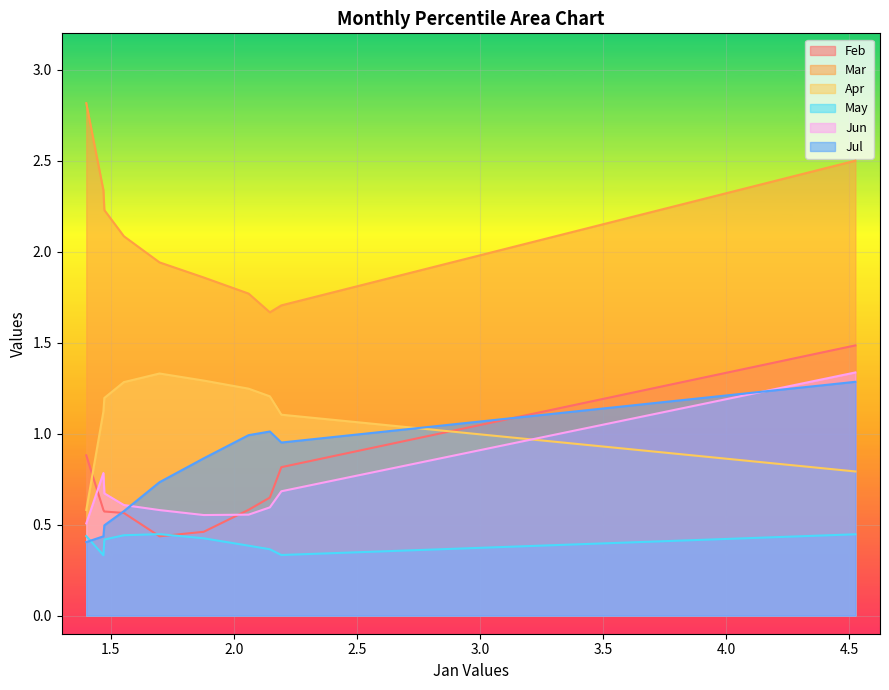

What is the minimum value for May?

0.3